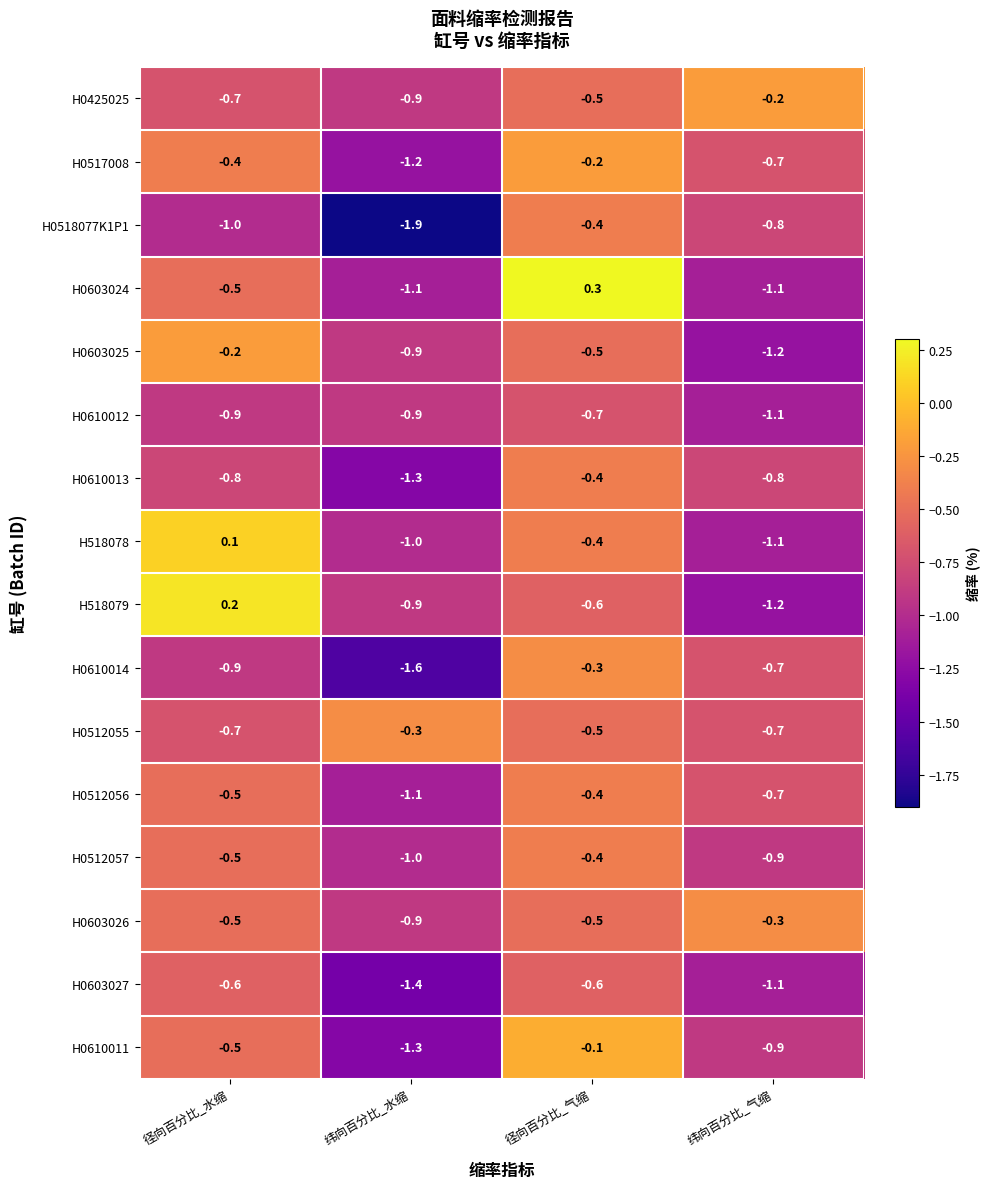

At which category does the chart reach its minimum across all series?

纬向百分比_水缩